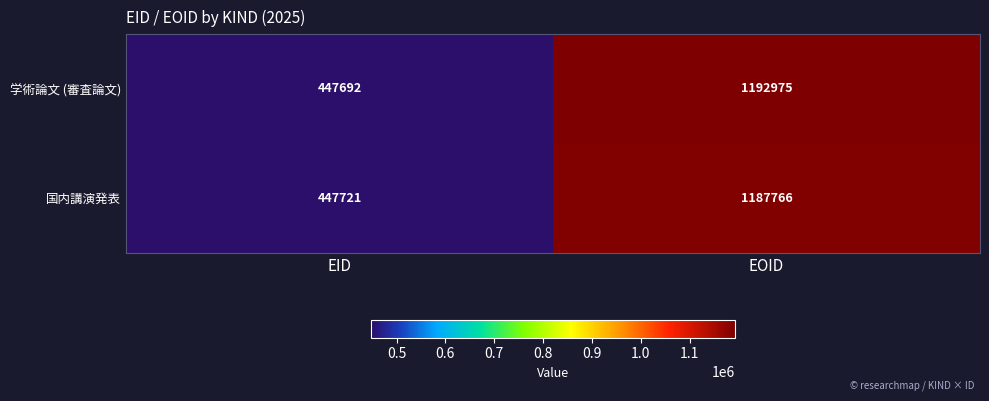

Reading left to right, extract all data points from this chart.

学術論文 (審査論文): 447692	1192975
国内講演発表: 447721	1187766